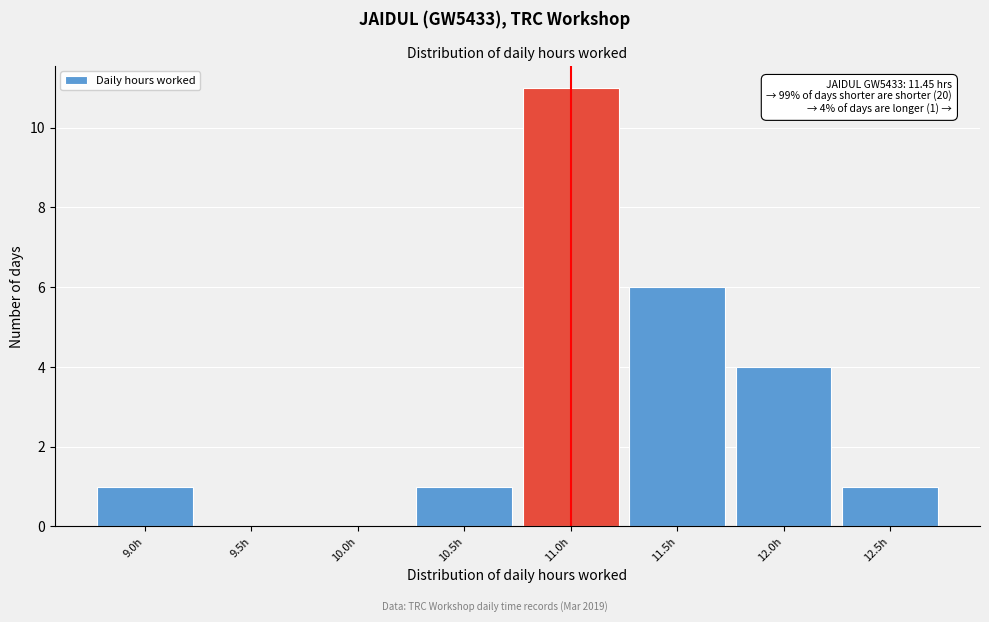

Reading right to left, transcribe all the data shown in this chart.

12.5h=1	12.0h=4	11.5h=6	11.0h=11	10.5h=1	10.0h=0	9.5h=0	9.0h=1